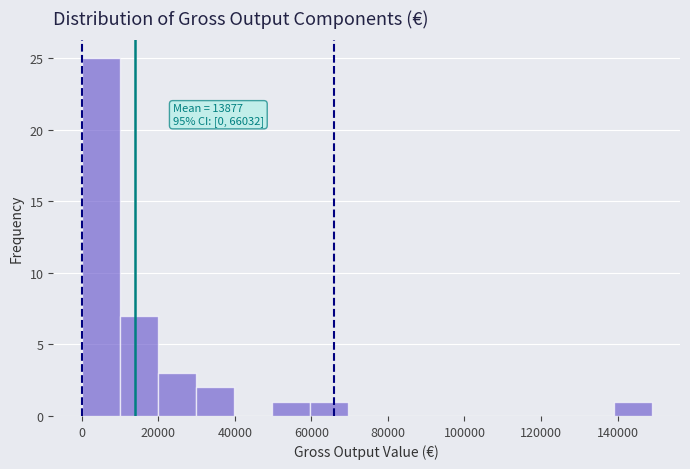

Over which range of the x-axis is the bar tallest?

0 to 10000